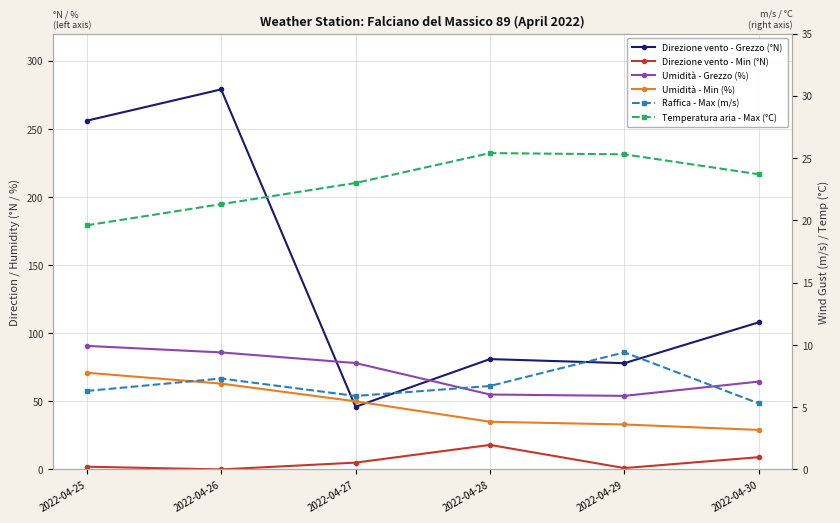

Which has a higher value, 2022-04-26 or 2022-04-29?

2022-04-26